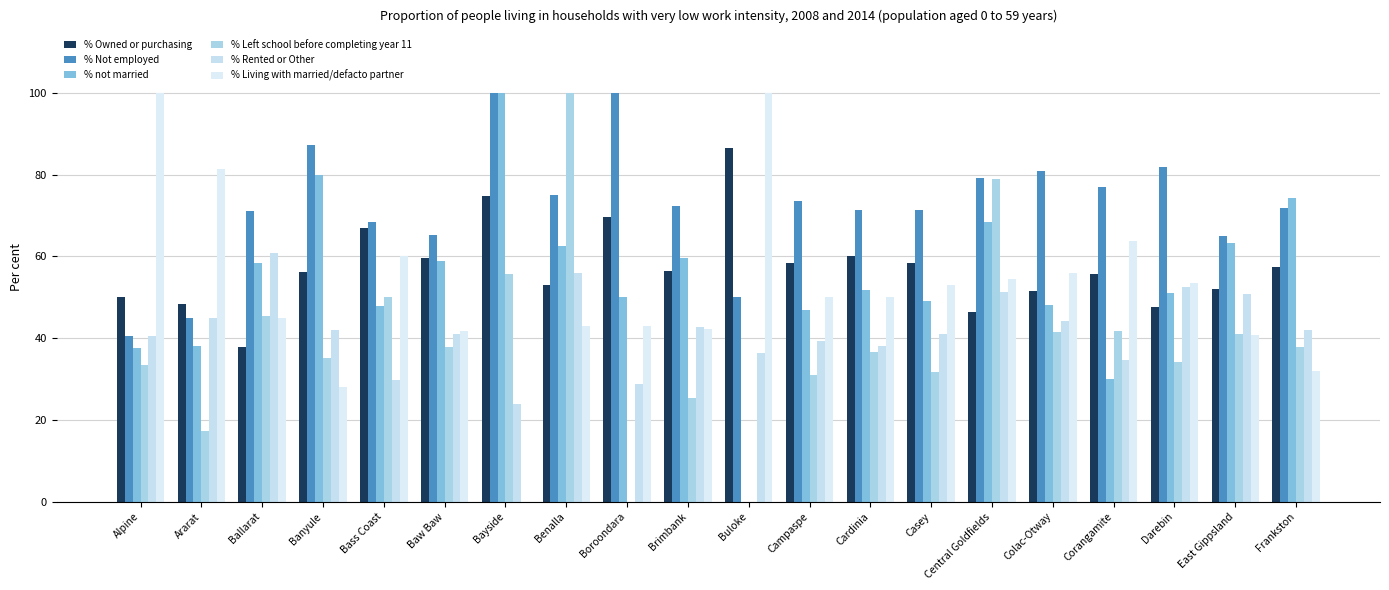

Read the % not married value at Ballarat.

58.5